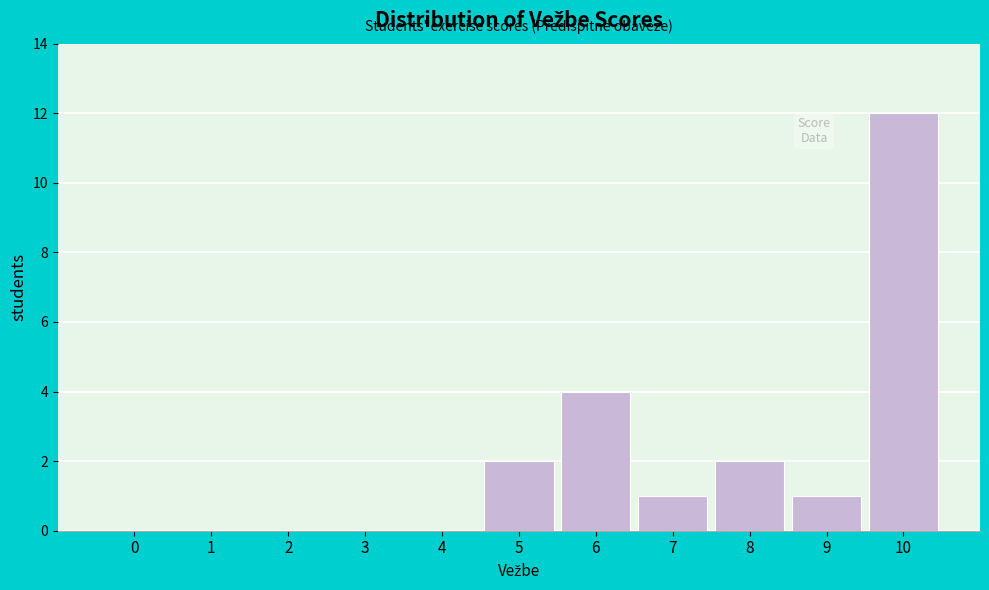

Reading left to right, what are all the values shown in this chart?

0=0	1=0	2=0	3=0	4=0	5=2	6=4	7=1	8=2	9=1	10=12